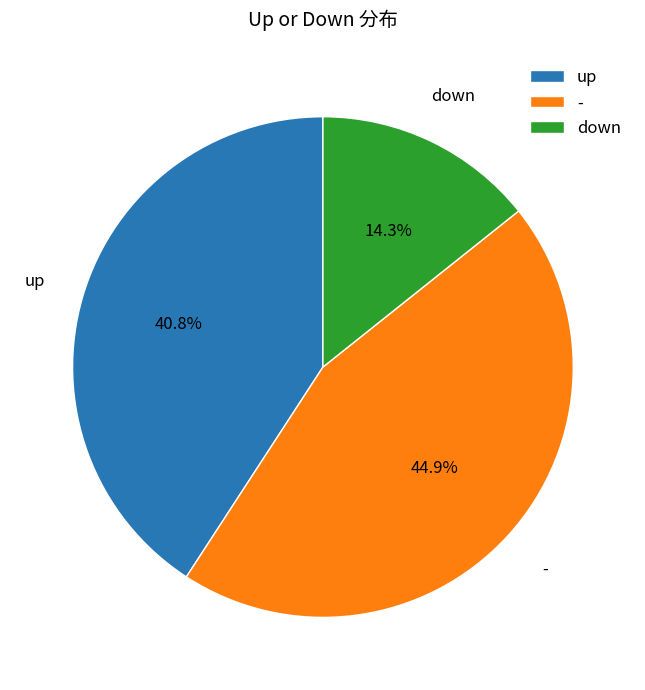

How many segments does this pie chart have?

3